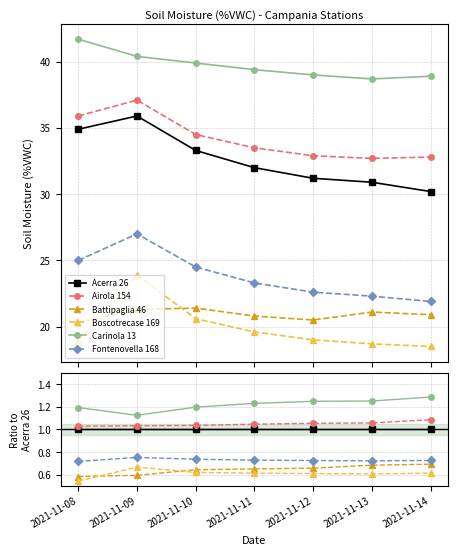

Is it true that Acerra 26 equals 1.6 at 2021-11-12?

False